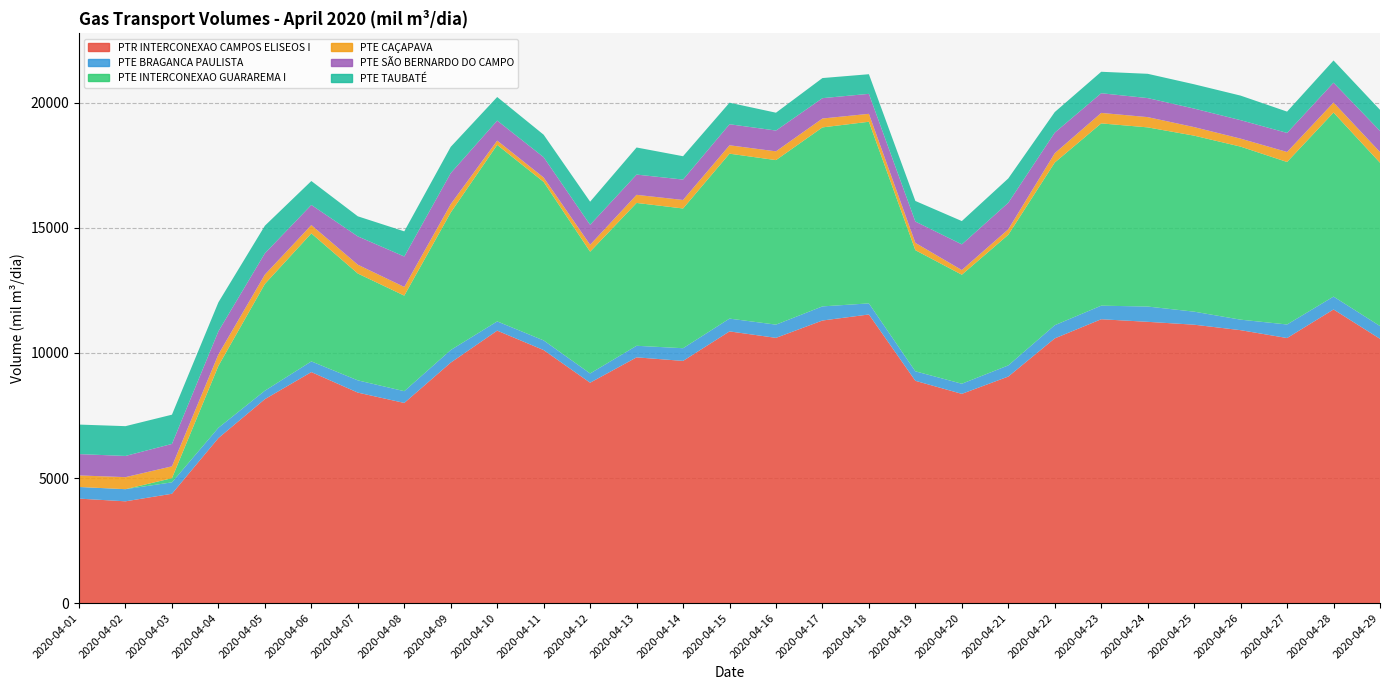

Reading right to left, what are all the values shown in this chart?

PTR INTERCONEXAO CAMPOS ELISEOS I: 10565.0	11737.7	10595.9	10910.2	11129.1	11244.1	11347.4	10581.8	9055.9	8364.3	8885.7	11537.6	11296.4	10603.0	10861.0	9681.4	9823.8	8810.4	10114.3	10891.8	9613.3	8001.4	8414.7	9234.8	8152.8	6597.9	4370.7	4068.3	4176.5
PTE BRAGANCA PAULISTA: 510.9	515.2	542.1	420.1	521.2	611.0	542.7	527.3	446.3	404.9	379.7	443.4	564.5	528.6	511.8	507.3	462.7	370.1	386.5	369.6	503.7	470.2	489.4	427.3	337.9	411.6	456.2	485.0	465.1
PTE INTERCONEXAO GUARAREMA I: 6528.2	7357.6	6495.9	6917.7	7036.3	7162.3	7286.7	6502.9	5221.8	4358.0	4843.0	7261.7	7155.8	6577.3	6593.1	5586.5	5710.2	4866.9	6337.2	7056.1	5496.7	3820.2	4271.1	5116.9	4267.7	2473.9	166.0	0.0	0.0
PTE CAÇAPAVA: 427.5	400.9	400.1	319.4	342.0	410.6	418.9	372.7	219.0	186.8	291.2	316.7	355.2	350.4	335.7	340.6	323.8	277.0	175.2	170.6	335.5	346.5	352.4	333.1	374.1	459.9	474.4	481.1	461.9
PTE SÃO BERNARDO DO CAMPO: 845.4	794.2	762.8	738.2	740.6	760.7	787.1	823.8	1061.5	1026.9	854.0	799.2	813.8	831.7	841.4	815.4	810.2	798.8	811.5	800.9	1240.5	1218.0	1133.0	805.1	852.1	924.8	895.7	847.6	852.2
PTE TAUBATÉ: 842.7	887.1	851.1	981.8	971.3	970.7	858.0	821.2	972.4	931.2	821.9	784.1	803.5	713.1	861.7	933.3	1082.9	923.3	899.2	942.6	1049.5	1004.4	801.8	956.0	1101.8	1156.6	1168.9	1191.0	1180.6